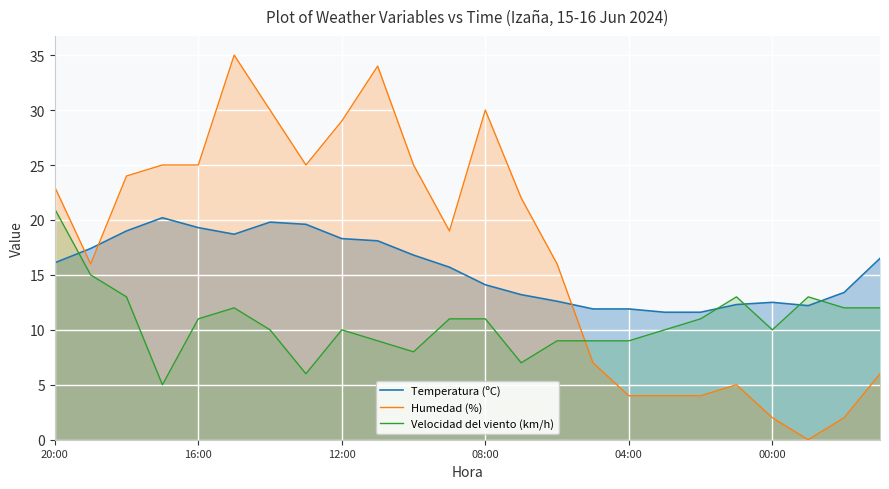

Rank the series by their average value, from highest to lowest.

Humedad (%), Temperatura (ºC), Velocidad del viento (km/h)